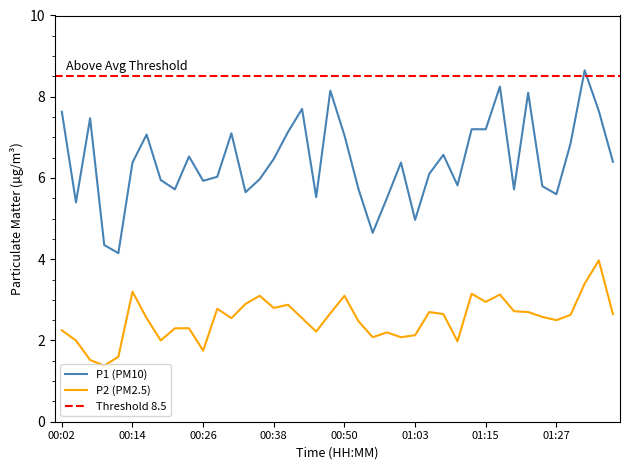

What is the difference between the P1 values at 00:55 and 00:40?

2.5